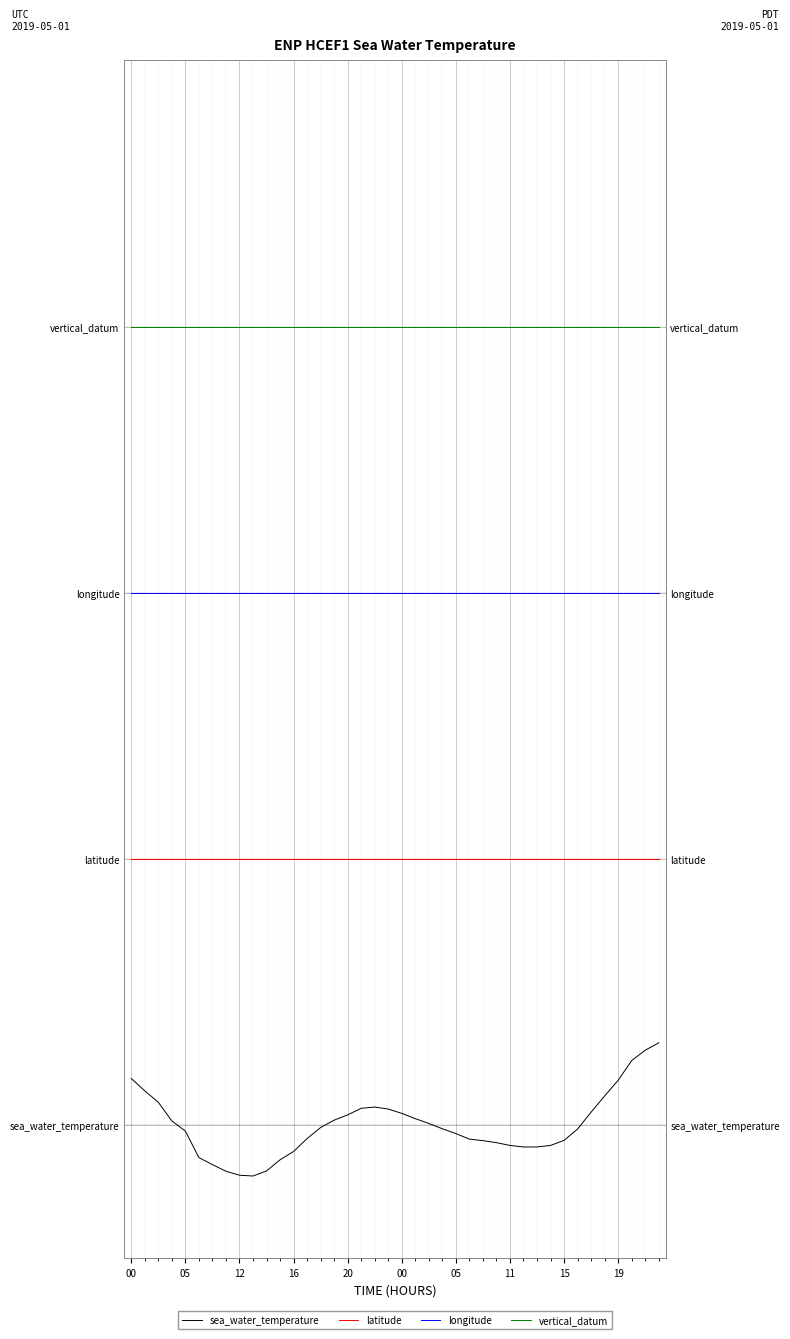

Which series has the largest total across all categories?

vertical_datum